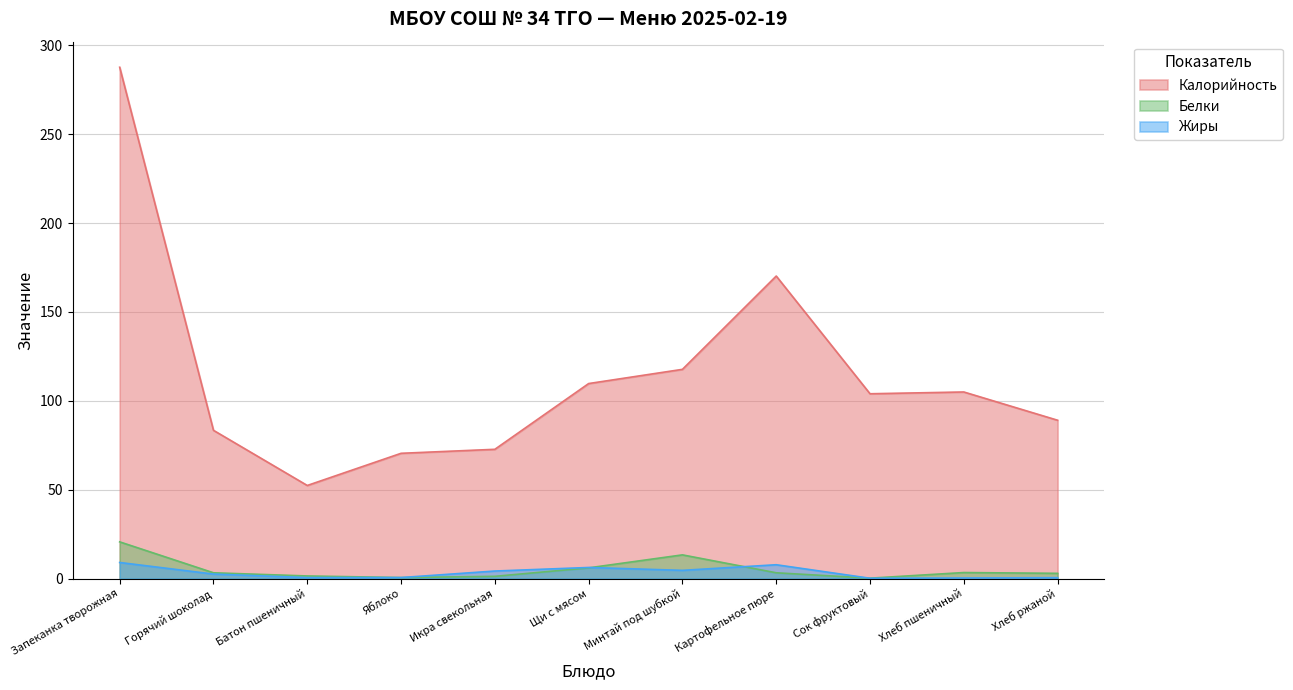

Which series changed the most between Запеканка творожная and Хлеб ржаной?

Калорийность